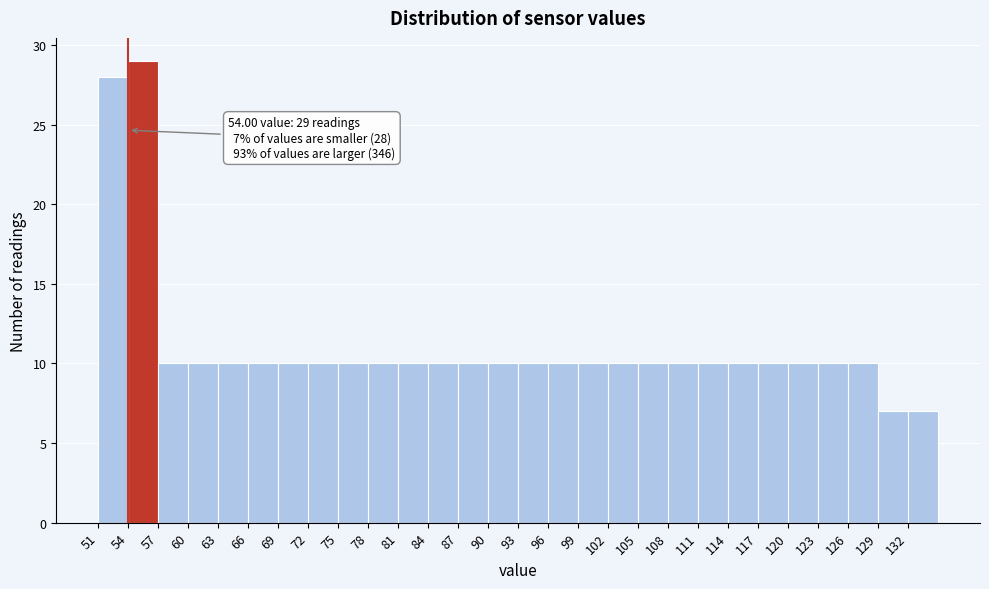

Over which range of the x-axis is the bar tallest?

54 to 57